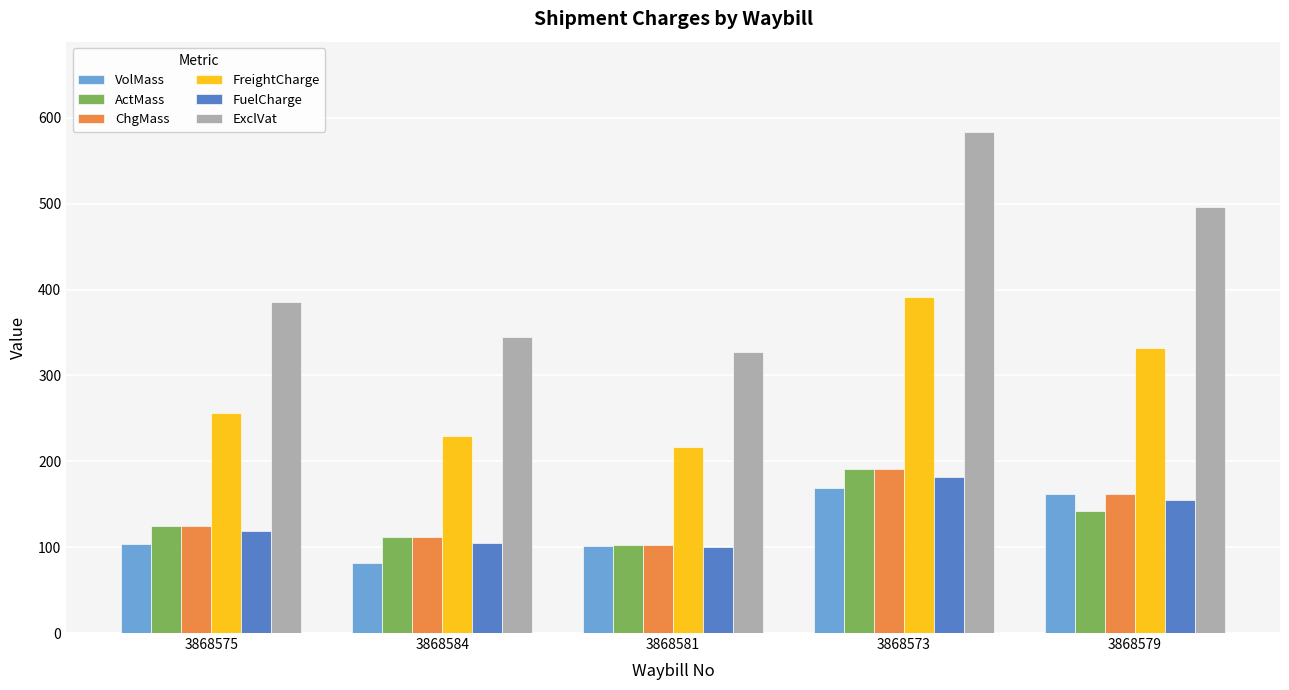

What are all the series names shown in the legend?

VolMass, ActMass, ChgMass, FreightCharge, FuelCharge, ExclVat